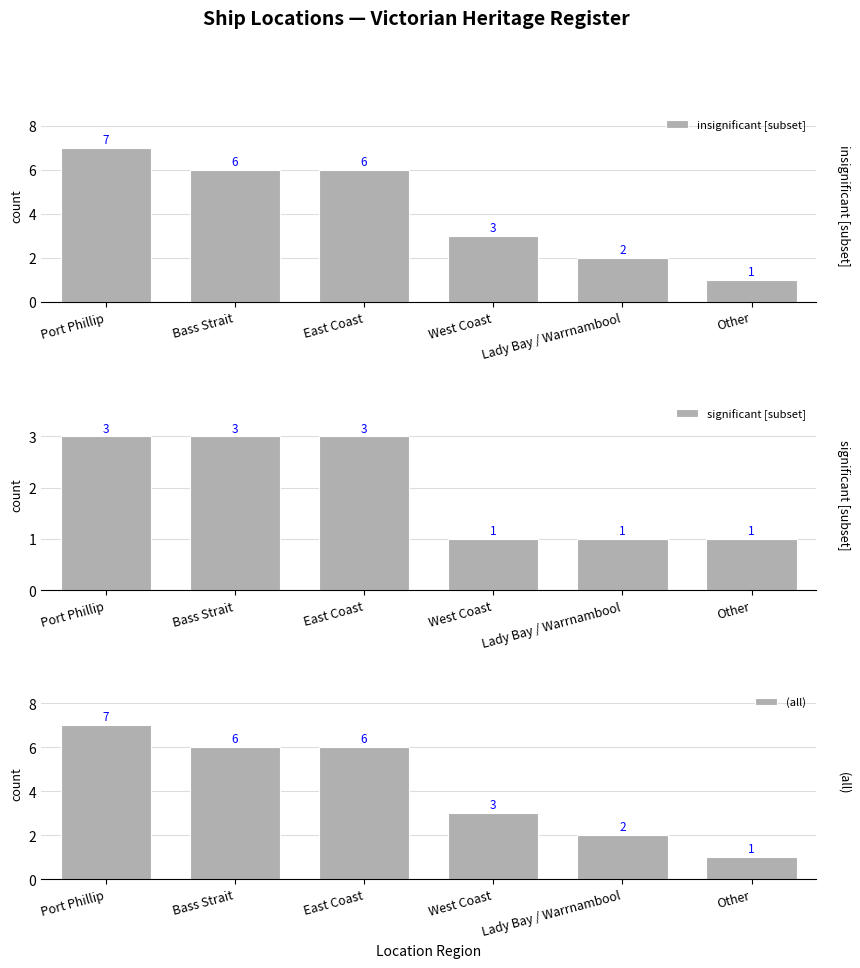

Which label corresponds to the smallest value in the chart?

Other